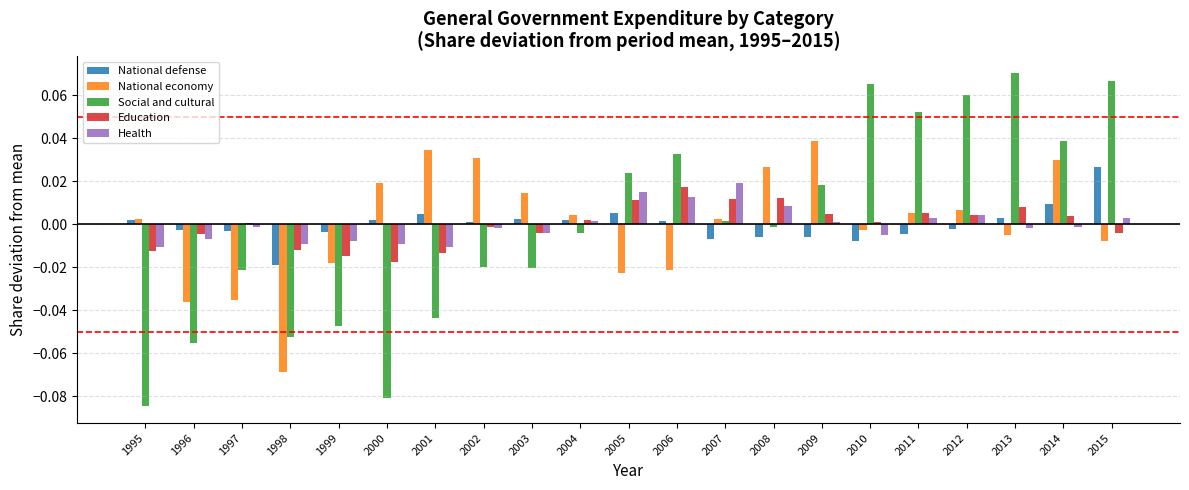

True or false: National economy has a value of 0.0 at 2003.

True